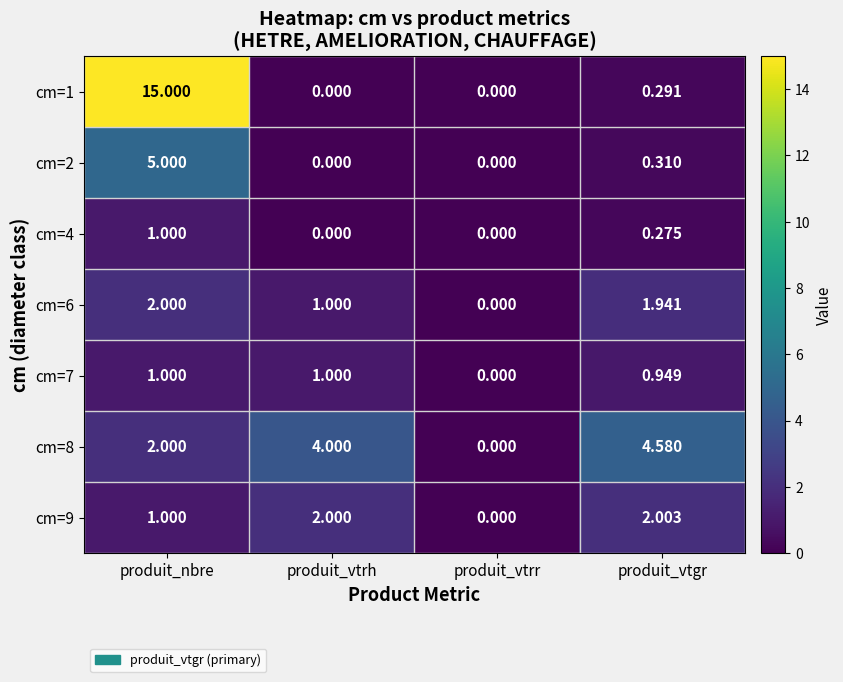

Rank the categories by cm=8 value from lowest to highest.

produit_vtrr, produit_nbre, produit_vtrh, produit_vtgr